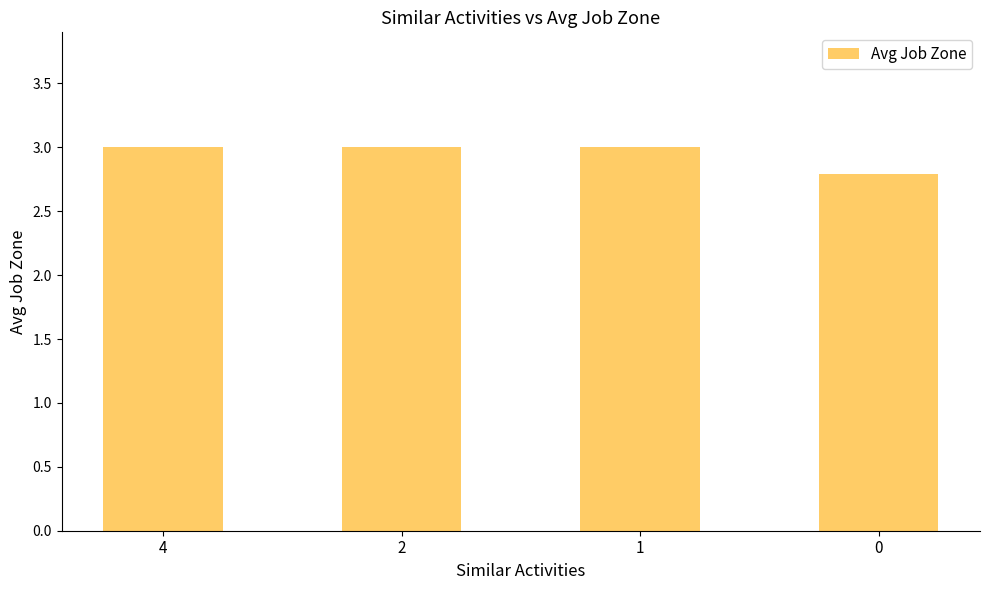

What is the value of the 3rd bar from the left?

3.0